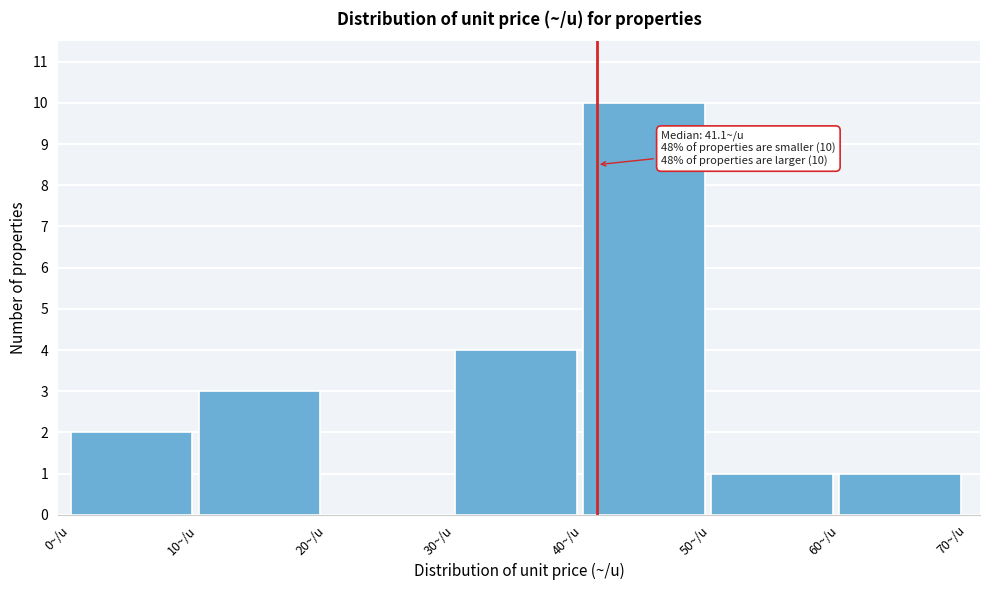

Over which range of the x-axis is the bar tallest?

40 to 50